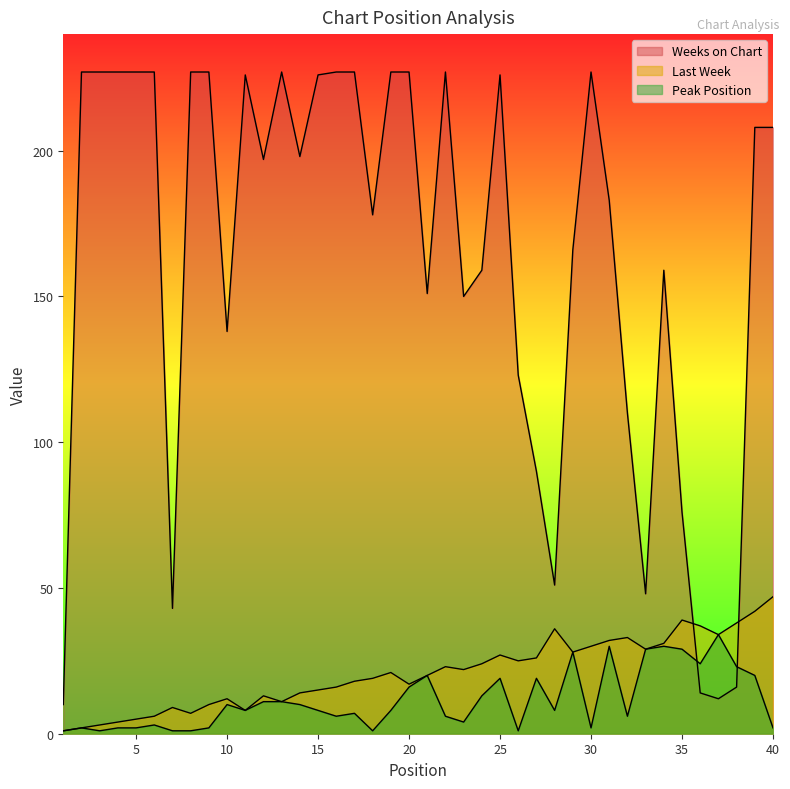

Is it true that Peak Position equals 6 at 22?

True